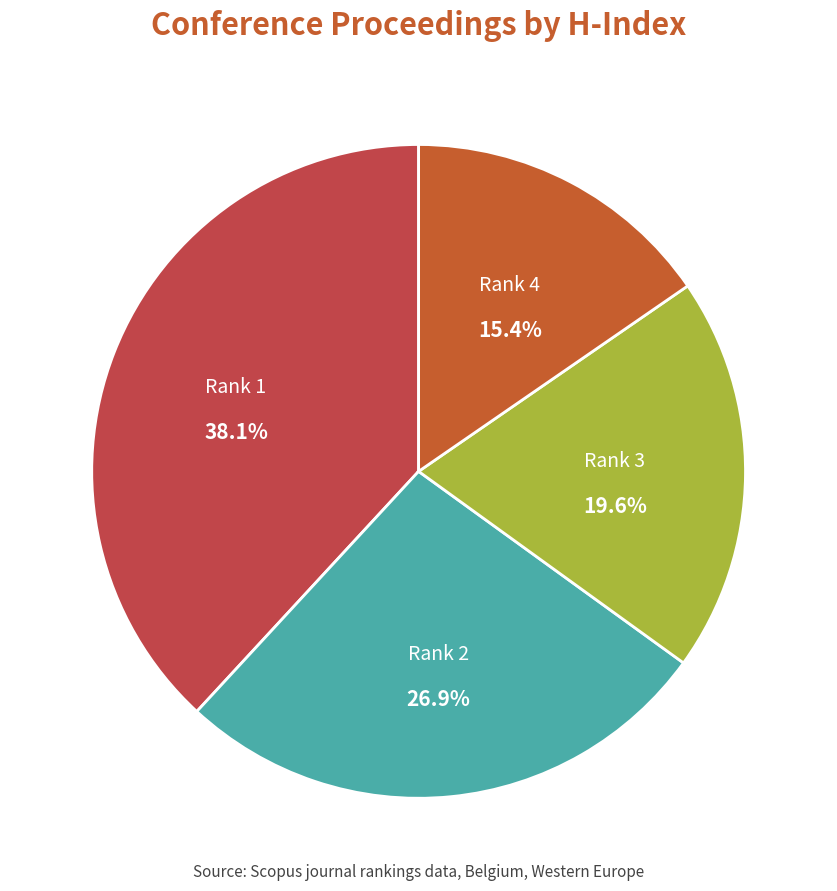

Which category has the smallest portion of the pie?

Rank 4